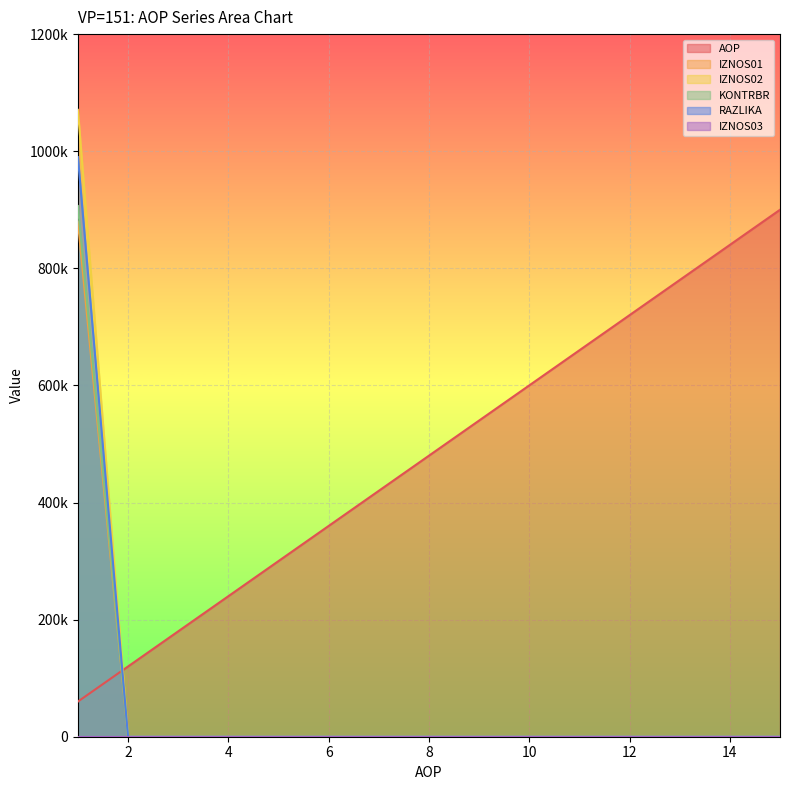

How many values in KONTRBR are above zero?

1